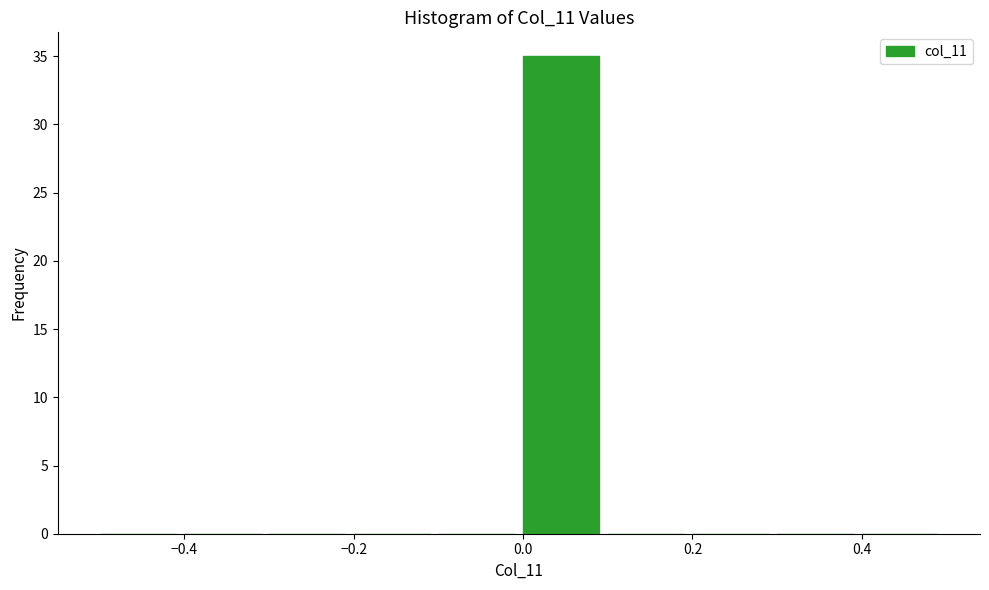

Reading left to right, list every bar in this chart as the range it spans on the x-axis followed by its height. The values are not printed on the chart, so give them approximately, as read against the axis.

-0.5 to -0.4: 0
-0.4 to -0.3: 0
-0.3 to -0.2: 0
-0.2 to -0.1: 0
-0.1 to 0.0: 0
0.0 to 0.1: 35
0.1 to 0.2: 0
0.2 to 0.3: 0
0.3 to 0.4: 0
0.4 to 0.5: 0